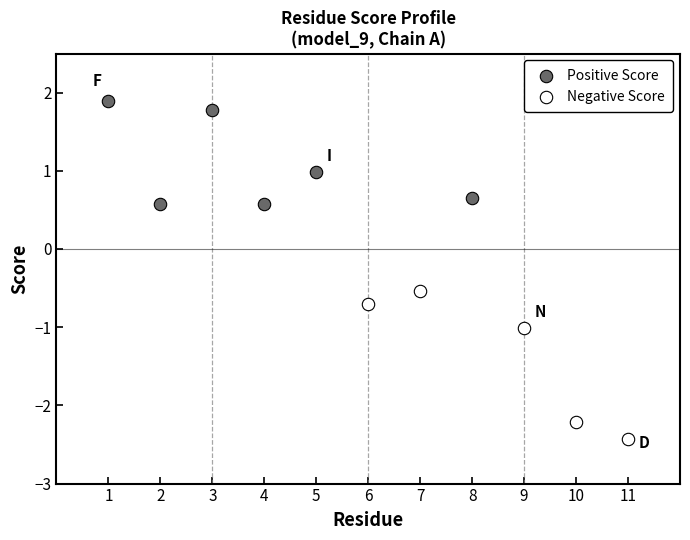

Which series reaches the maximum Y coordinate?

Positive Score